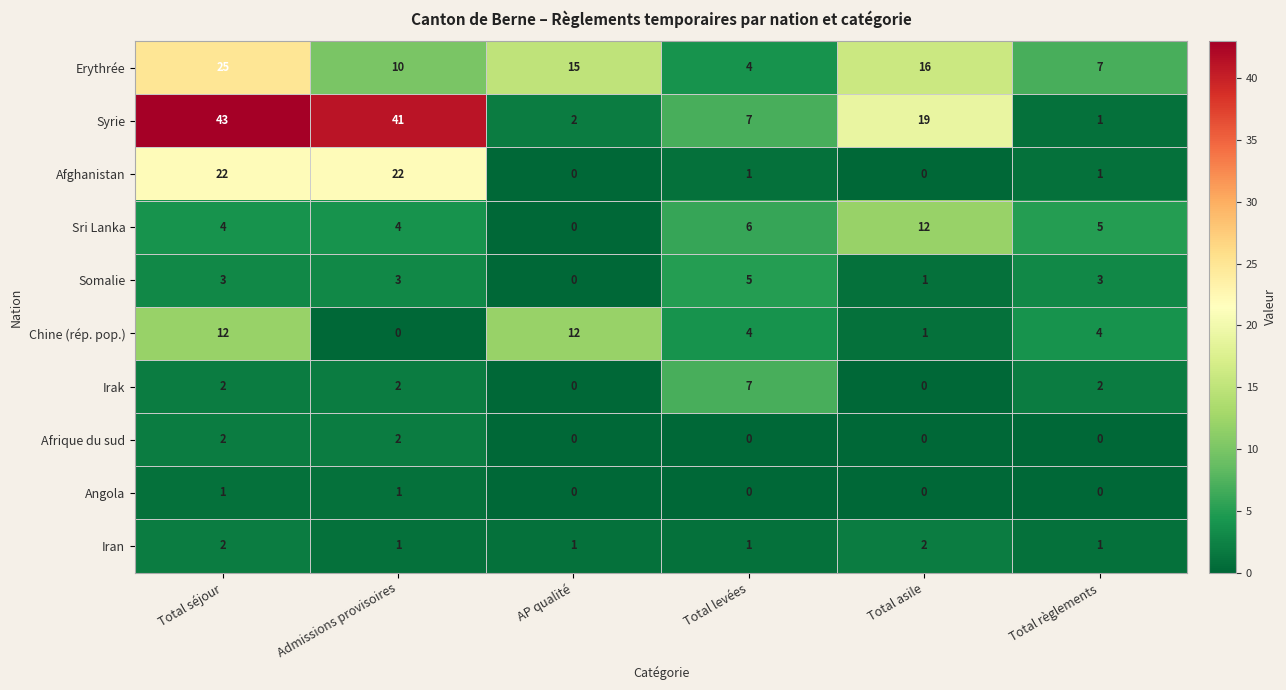

Rank the categories by Syrie value from highest to lowest.

Total séjour, Admissions provisoires, Total asile, Total levées, AP qualité, Total règlements